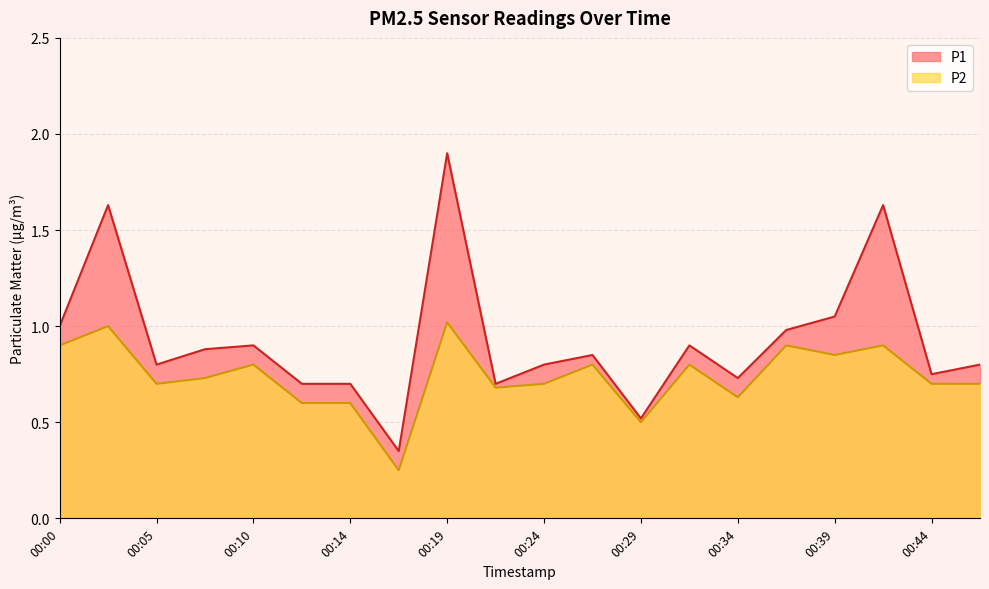

What is the value of the P2 point at the 8th from the left?

0.2